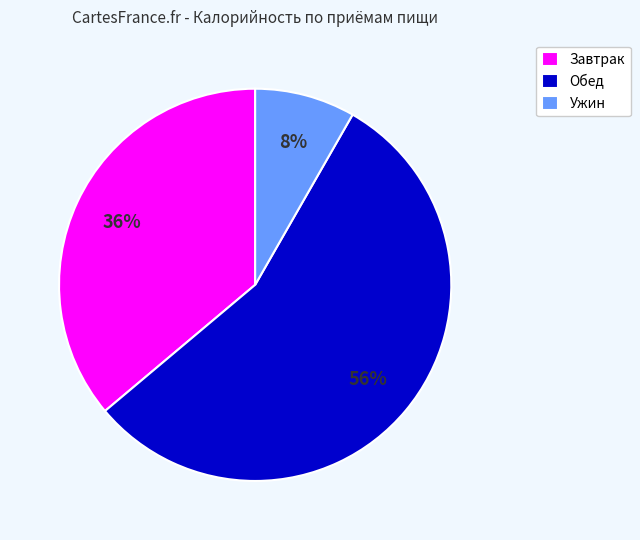

How many segments does this pie chart have?

3